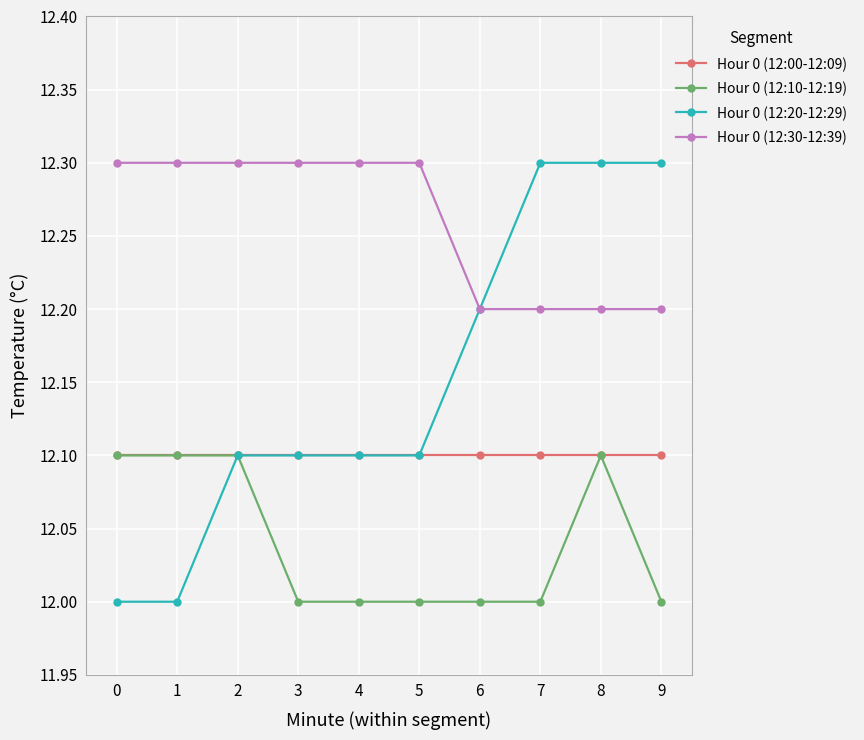

What is the sum of the Hour 0 (12:30-12:39) values at 4 and 5?

24.6